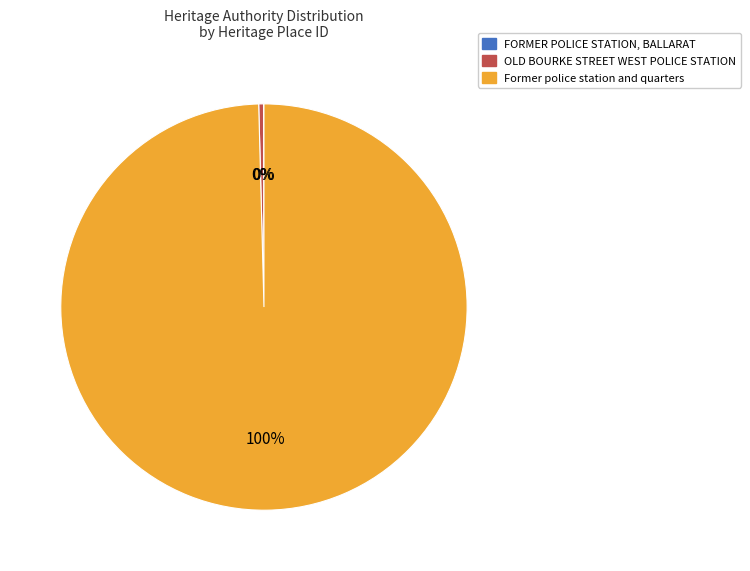

Which slice represents more than half of the pie?

Former police station and quarters